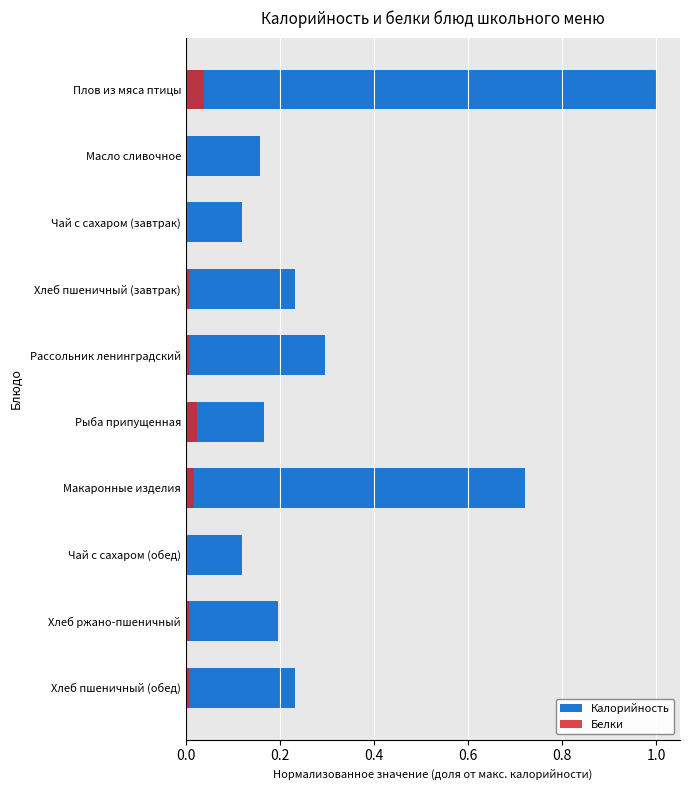

The value of Белки at Плов из мяса птицы is 0.1. True or false?

False